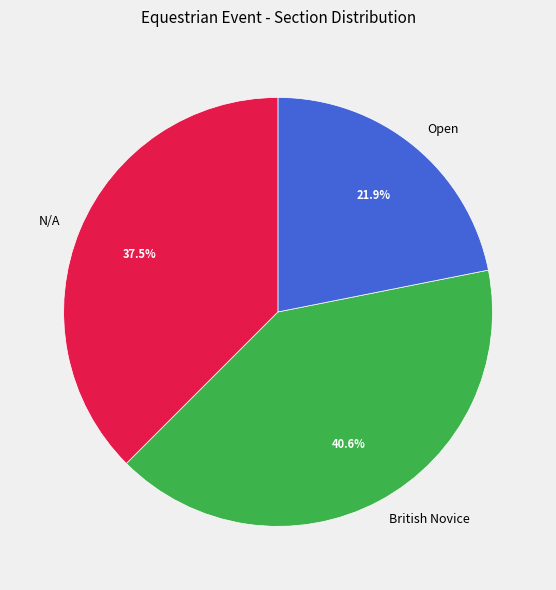

Which has a higher value, N/A or British Novice?

British Novice